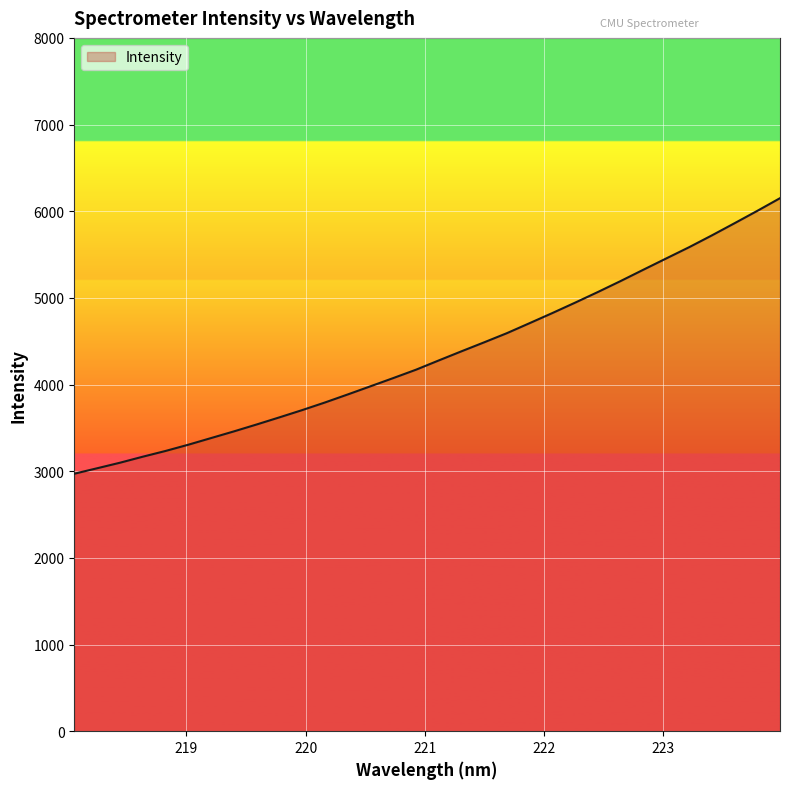

What is the greatest value displayed?

6150.4